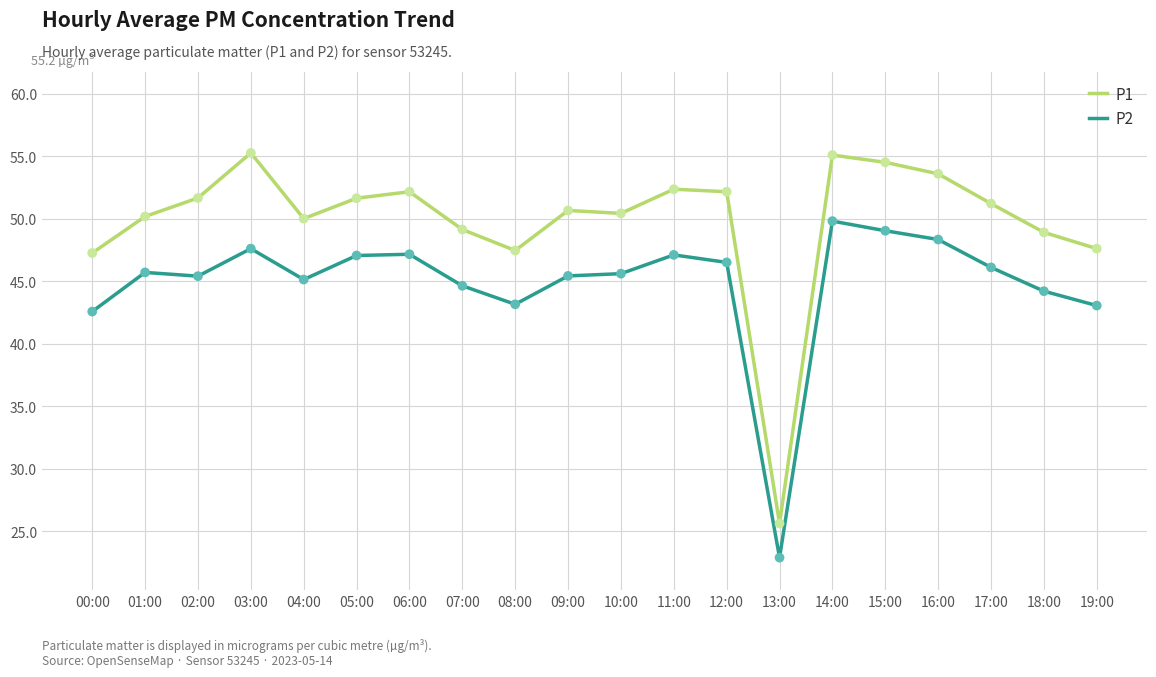

What is the total value across all series at 09:00?

96.1